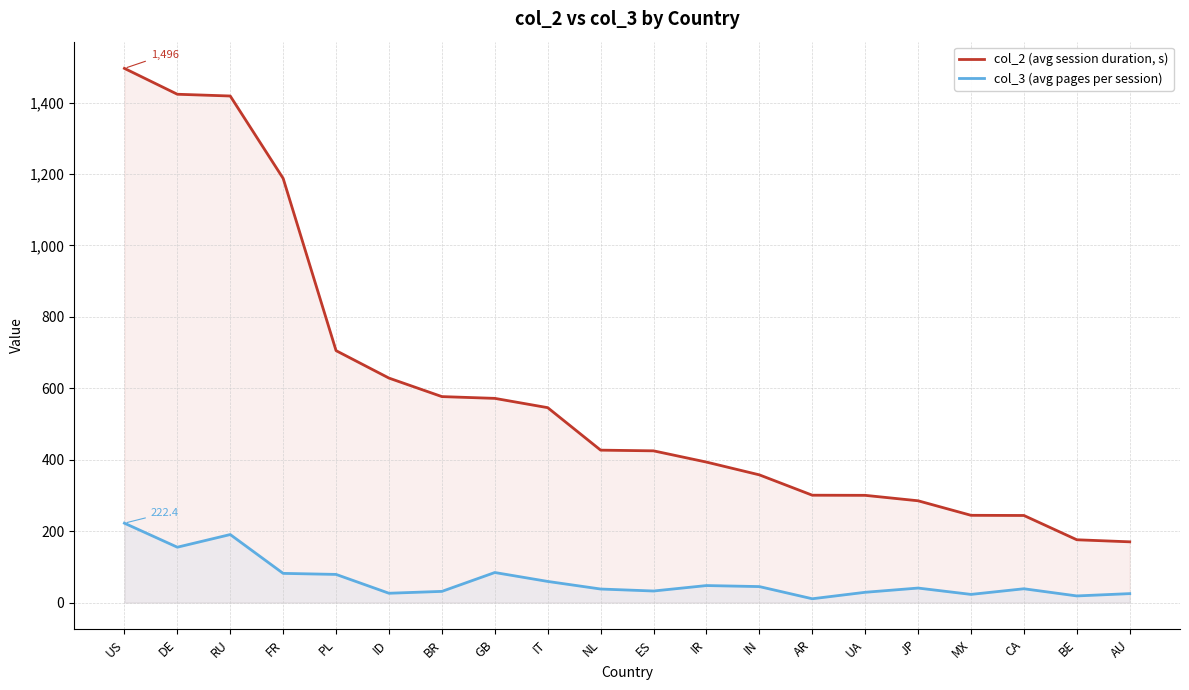

Is the value of col_2 (avg session duration, s) at RU greater than the value of col_3 (avg pages per session) at ID?

Yes